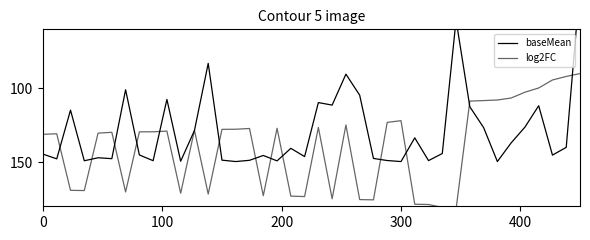

Is this an area chart (filled region under the line)?

No